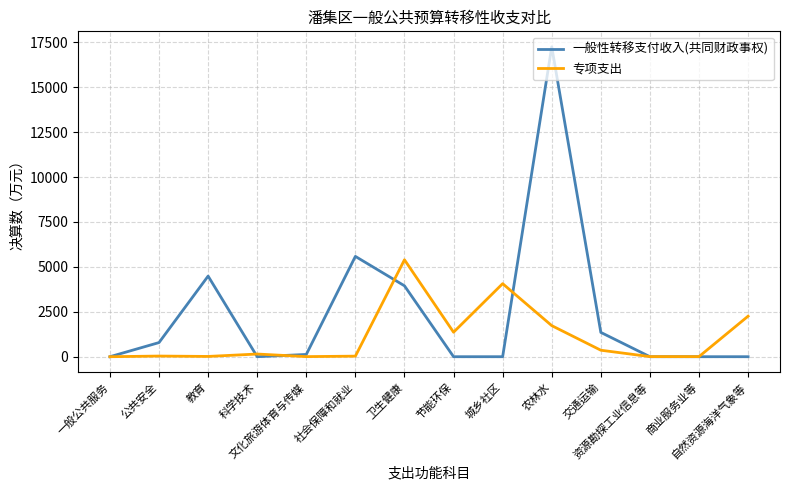

Rank the series by their maximum value, from lowest to highest.

专项支出, 一般性转移支付收入(共同财政事权)